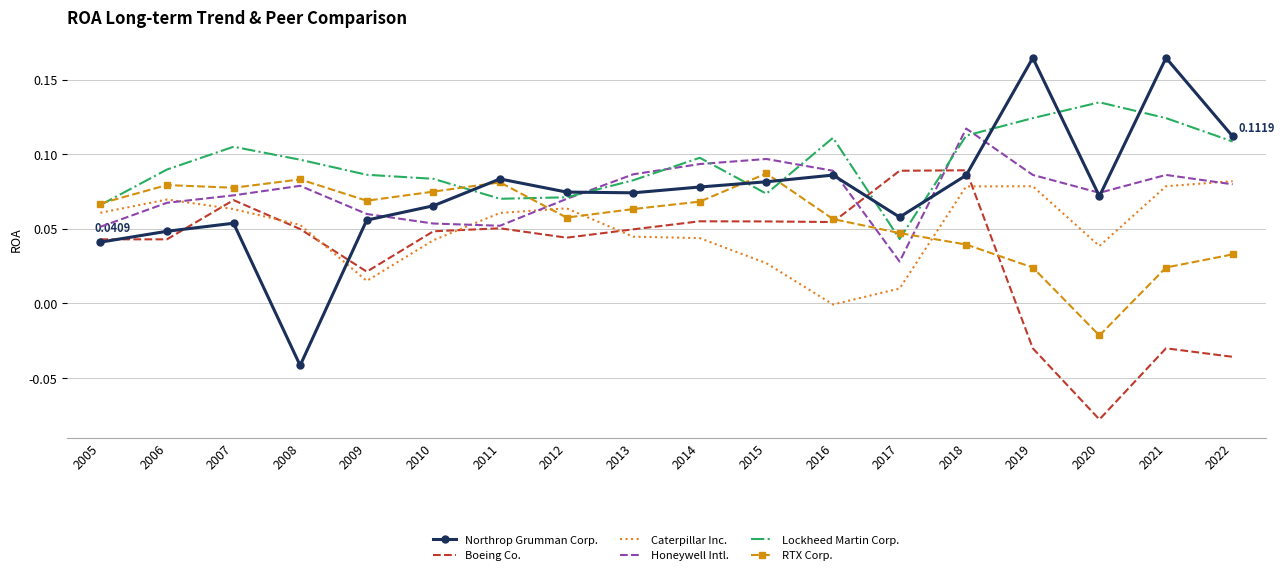

Between 2008 and 2016, which series saw the biggest shift?

Northrop Grumman Corp.